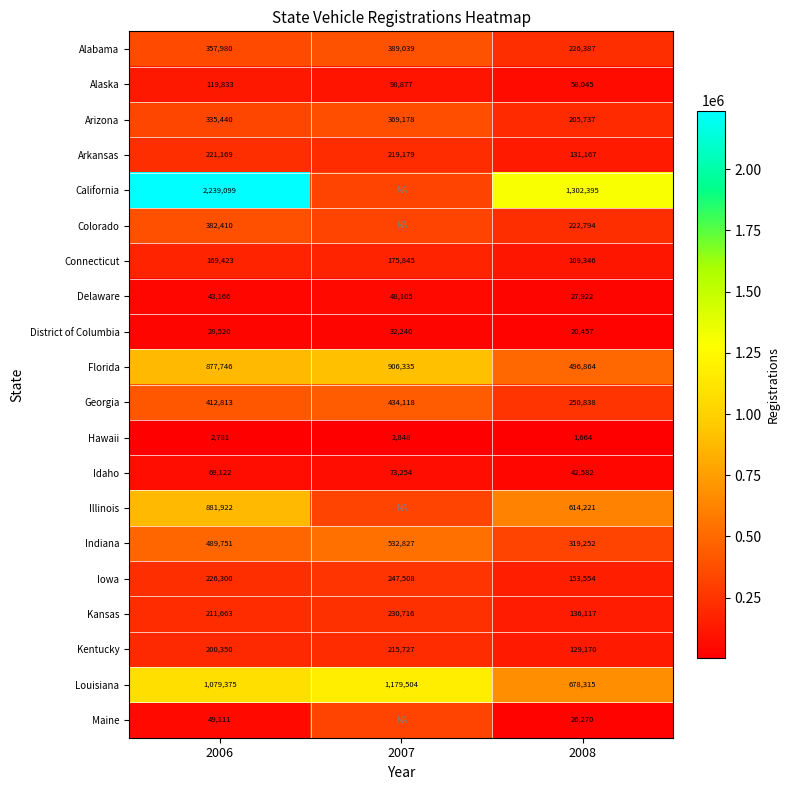

What is the total value across all series at 2007?

6444125.0